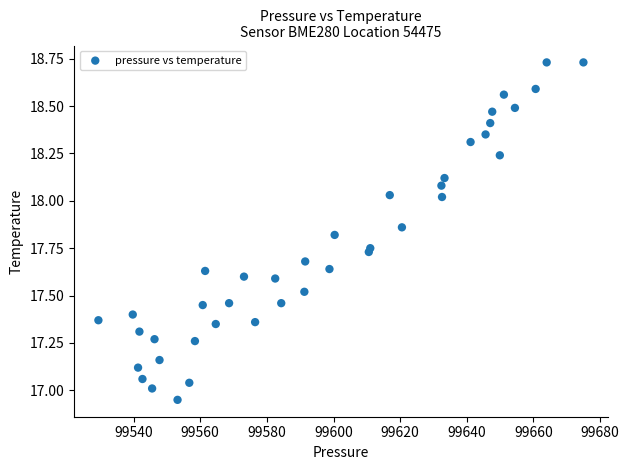

What is the range of X values (max minus min)?

145.6